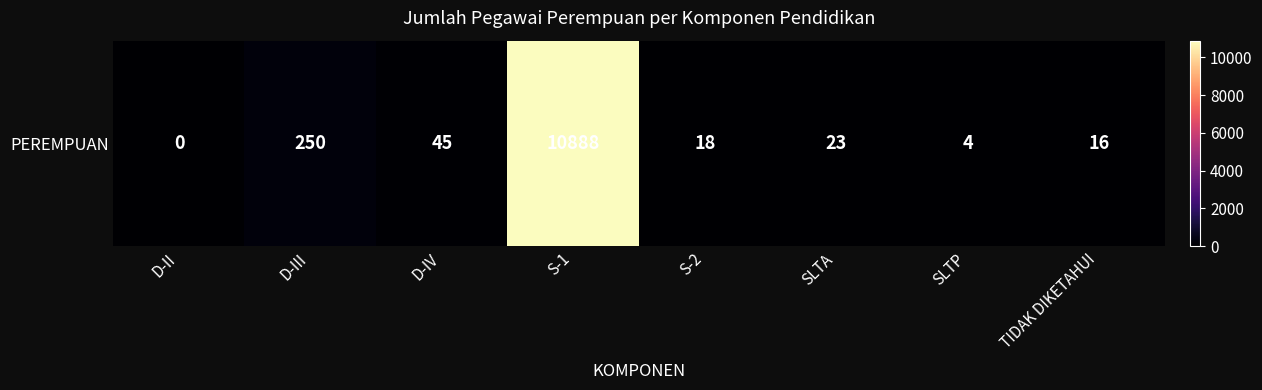

What is the greatest value displayed?

10888